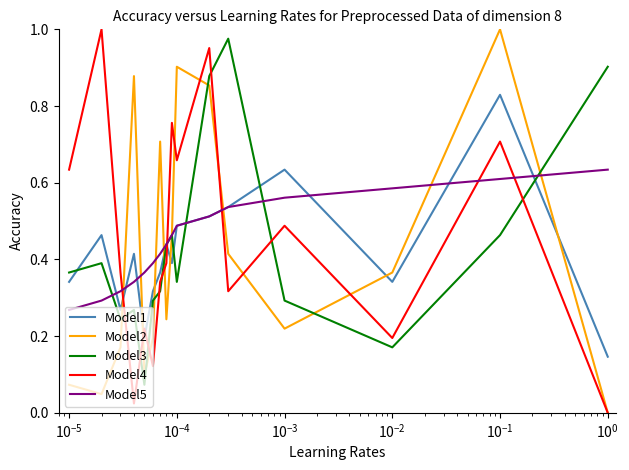

What are all the series names shown in the legend?

Model1, Model2, Model3, Model4, Model5